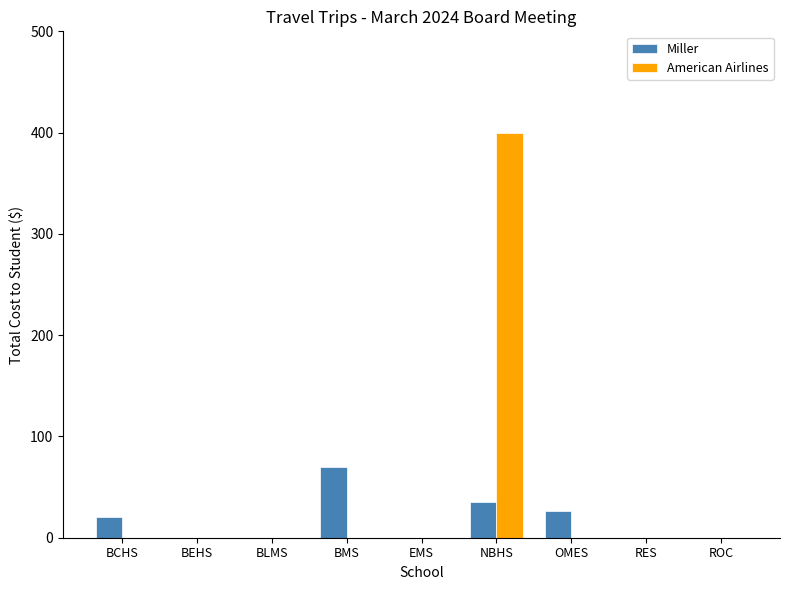

At which category is the sum across all series the highest?

NBHS